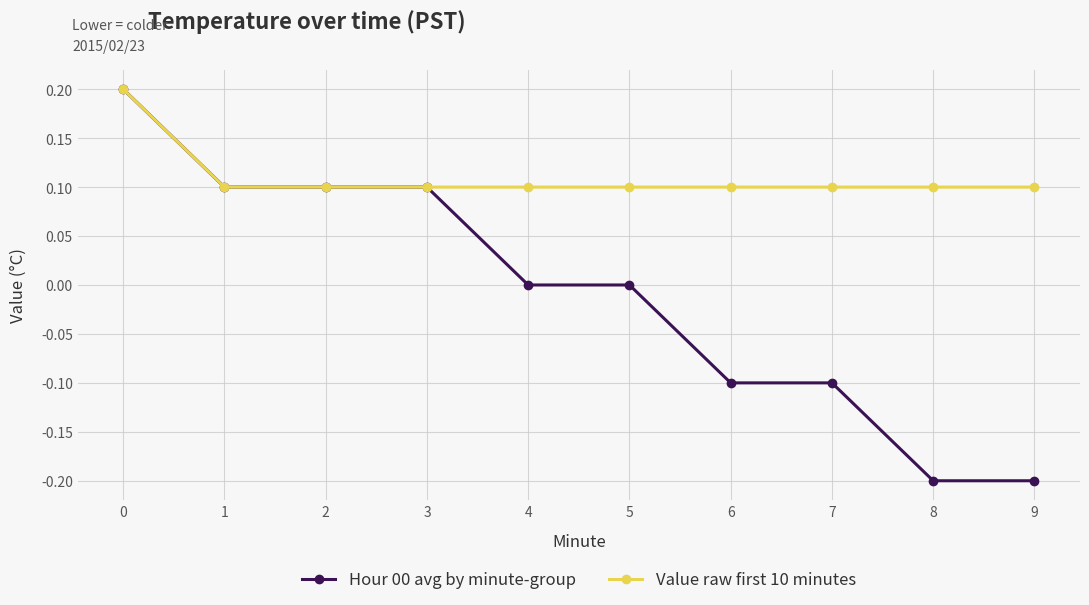

Rank the series by their average value, from lowest to highest.

Hour 00 avg by minute-group, Value raw first 10 minutes